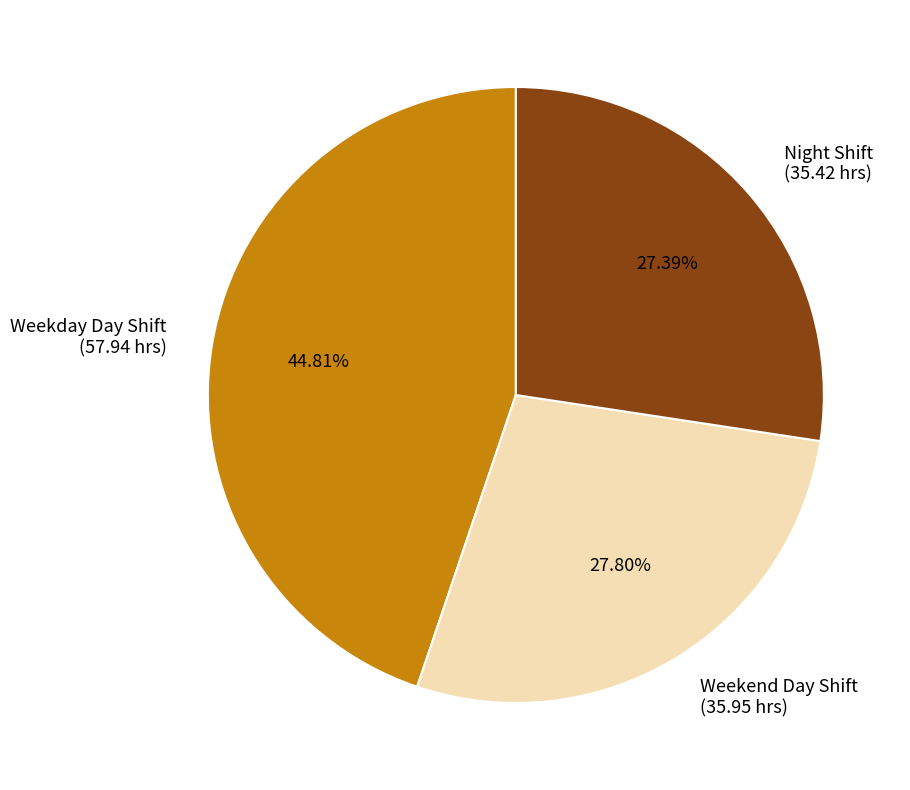

Does any single category account for the majority?

No